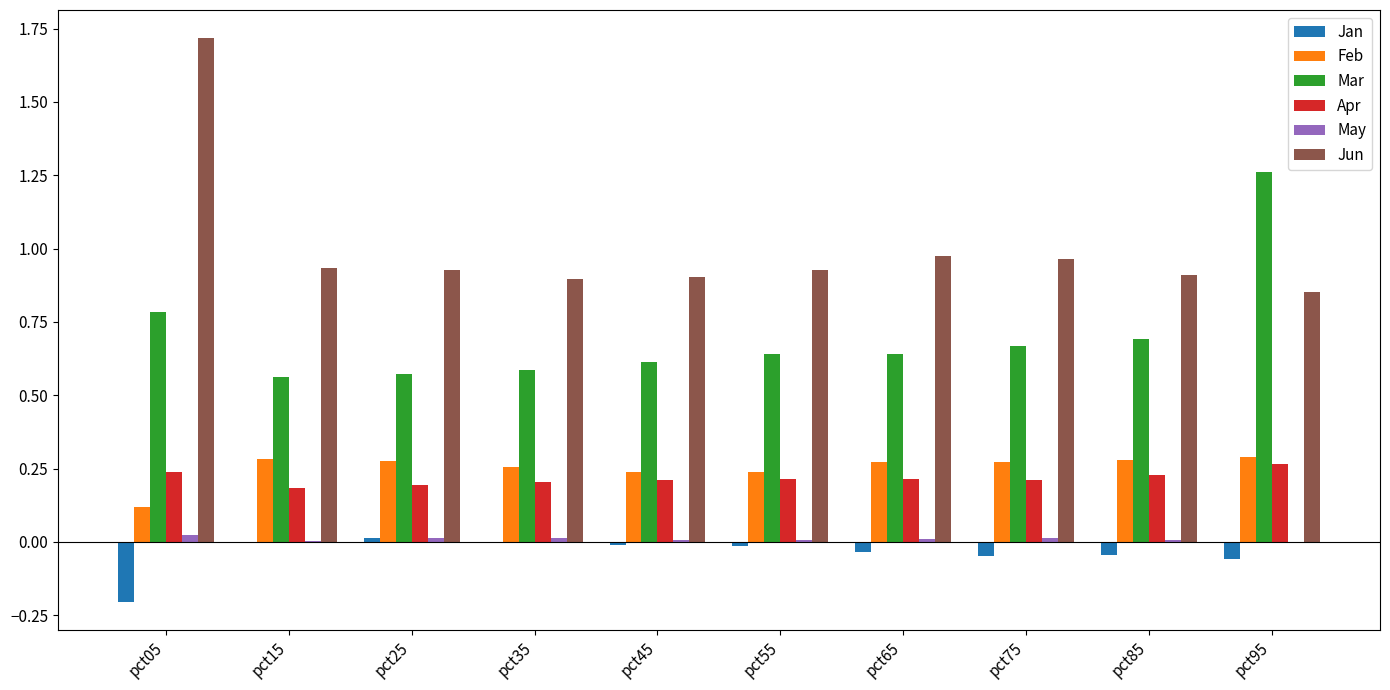

Which series has the largest range (max minus min)?

Jun